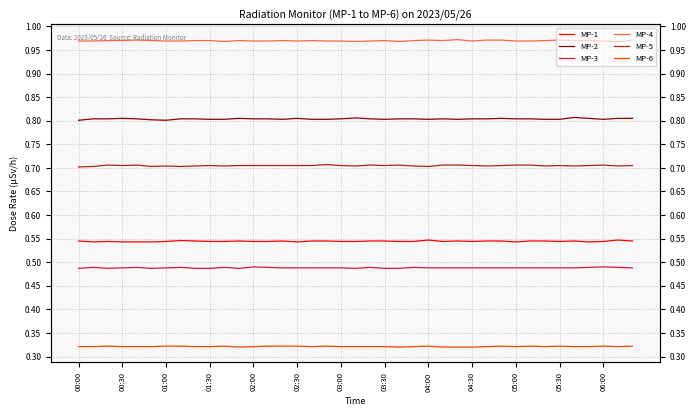

True or false: MP-4 and MP-3 intersect in this chart.

False